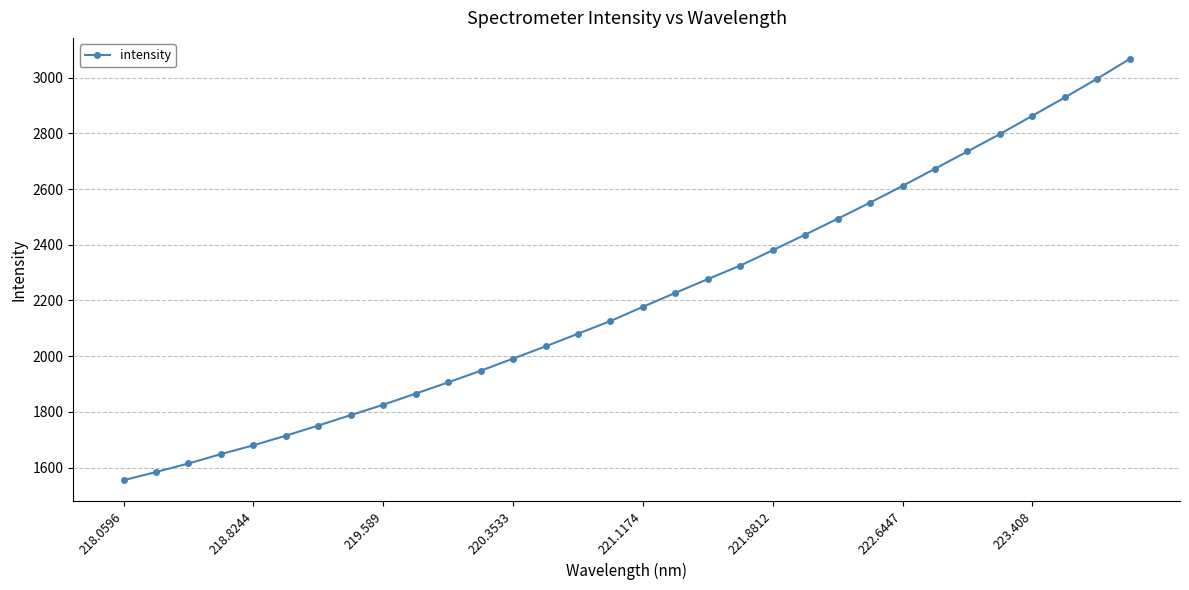

What is the value of the 8th point from the left?

1788.4